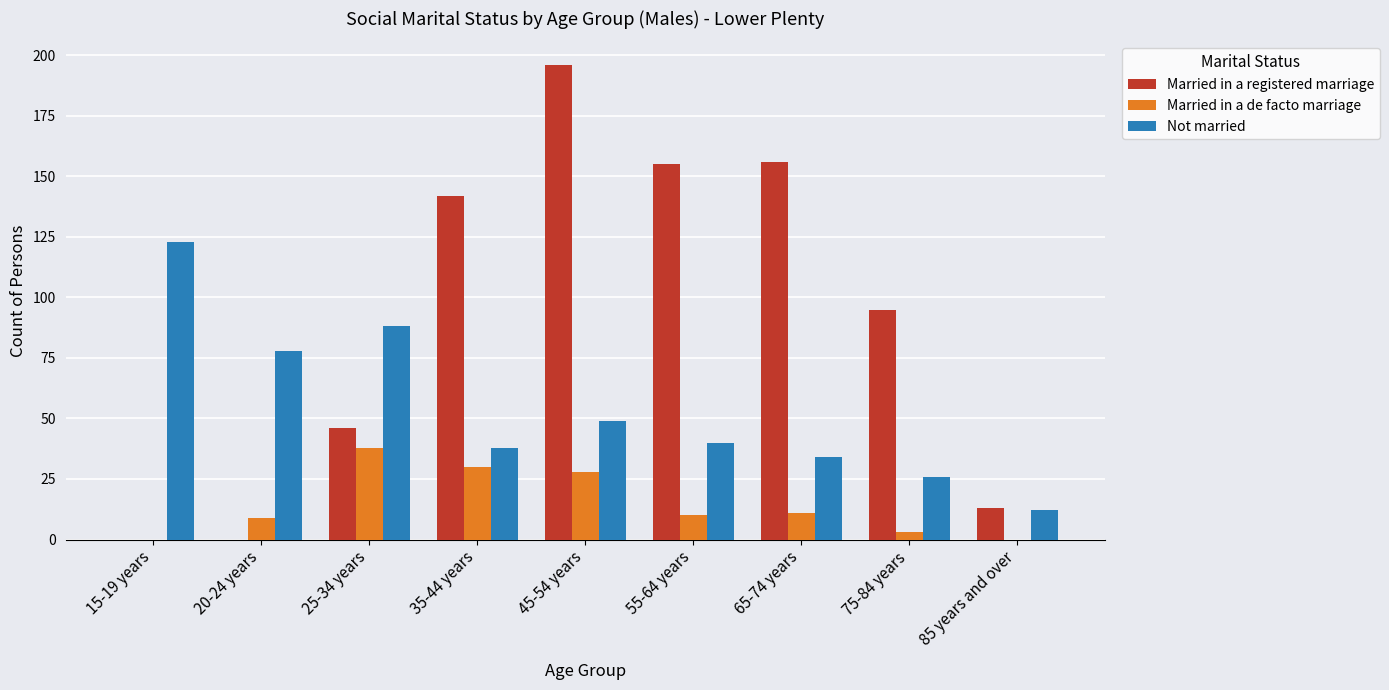

The value of Married in a registered marriage at 45-54 years is 196. True or false?

True